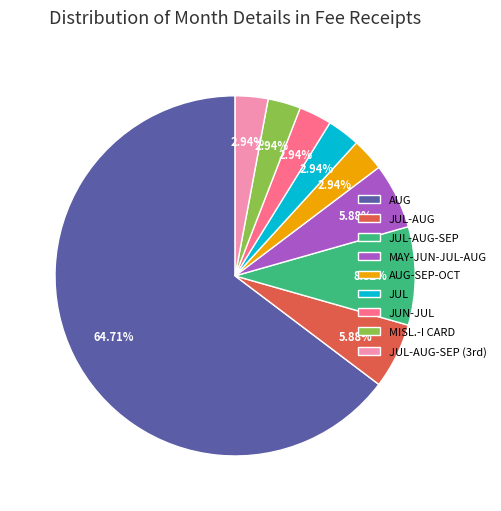

What is the ratio of the value at JUL-AUG-SEP to the value at MAY-JUN-JUL-AUG?

1.5